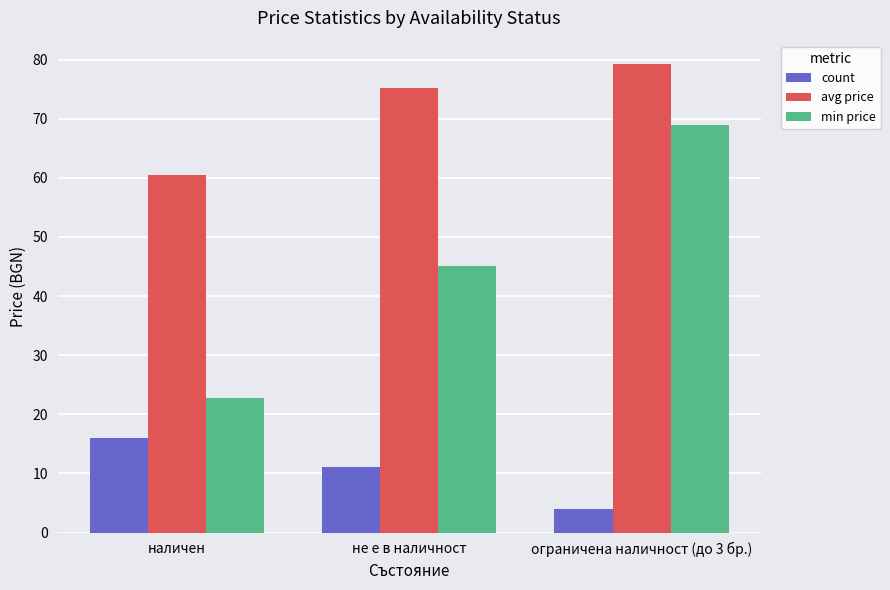

The avg price series shows 116.8 at не е в наличност. True or false?

False